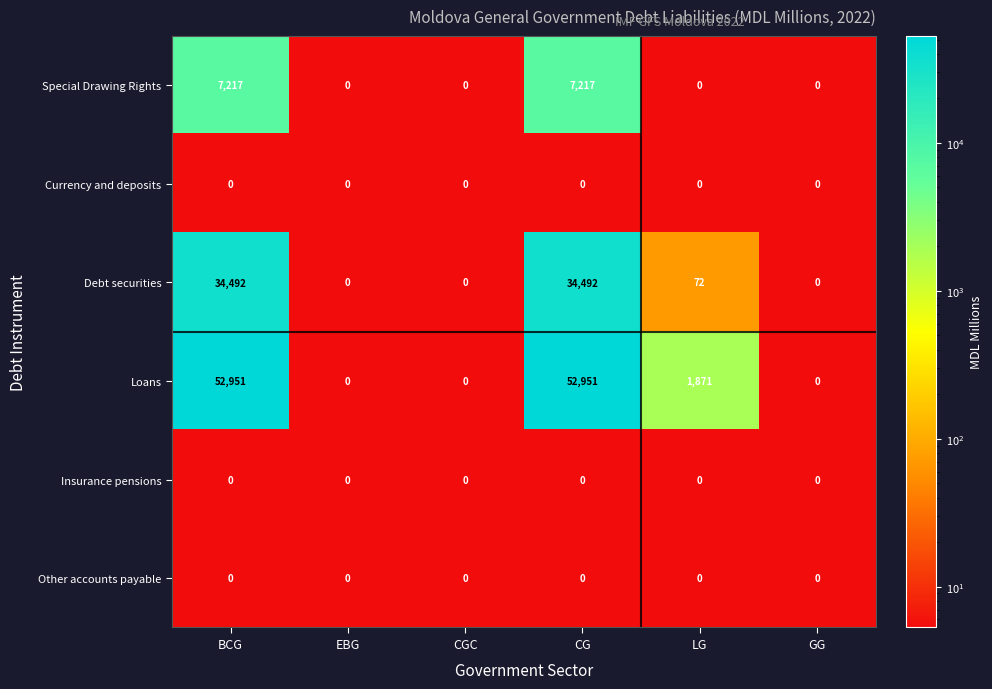

What is the average value of the Loans series?

17962